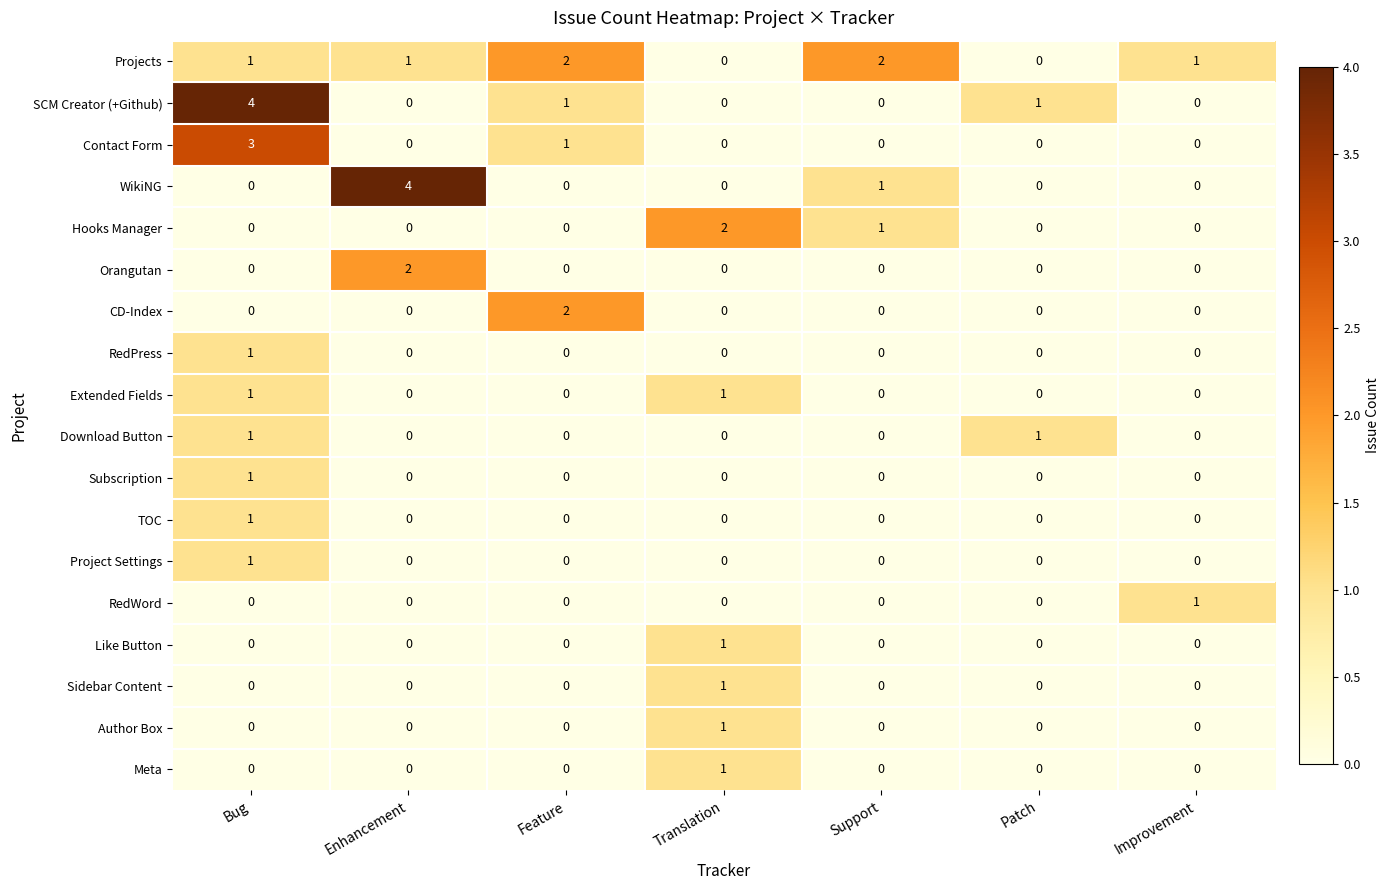

Which category has the highest value in the Subscription series?

Bug